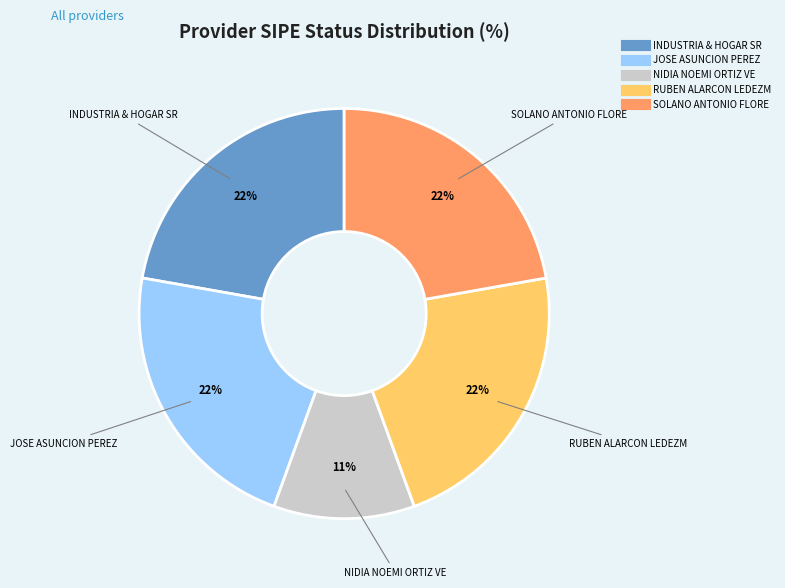

To the nearest percent, what is the average slice percentage?

20%